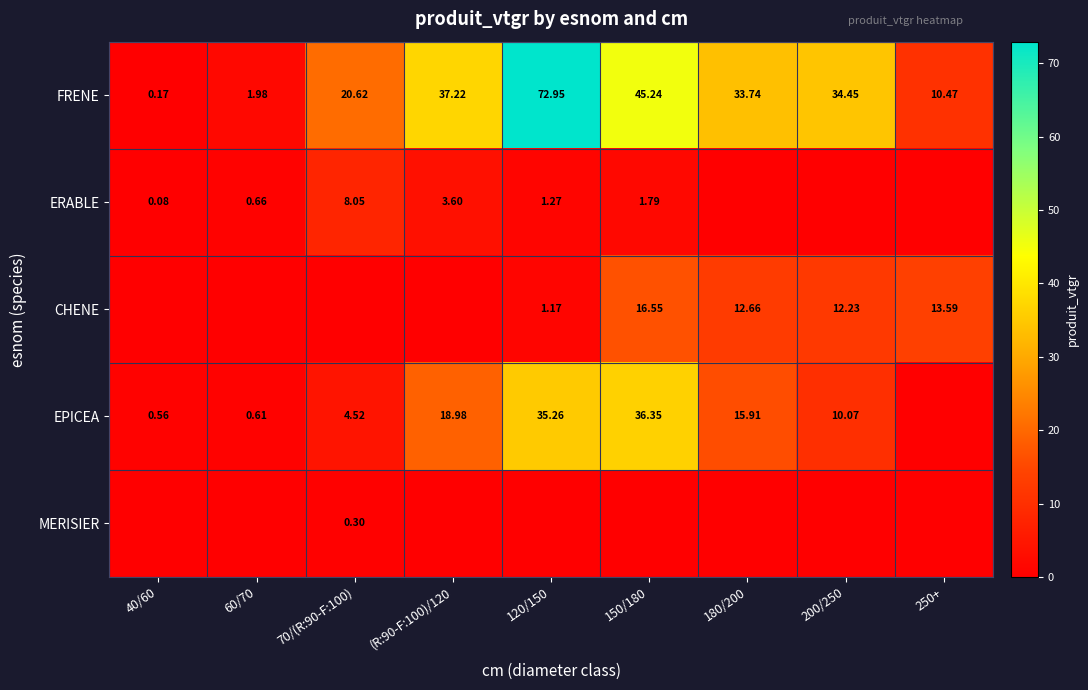

What is the sum of the ERABLE values at (R:90-F:100)/120 and 180/200?

3.6